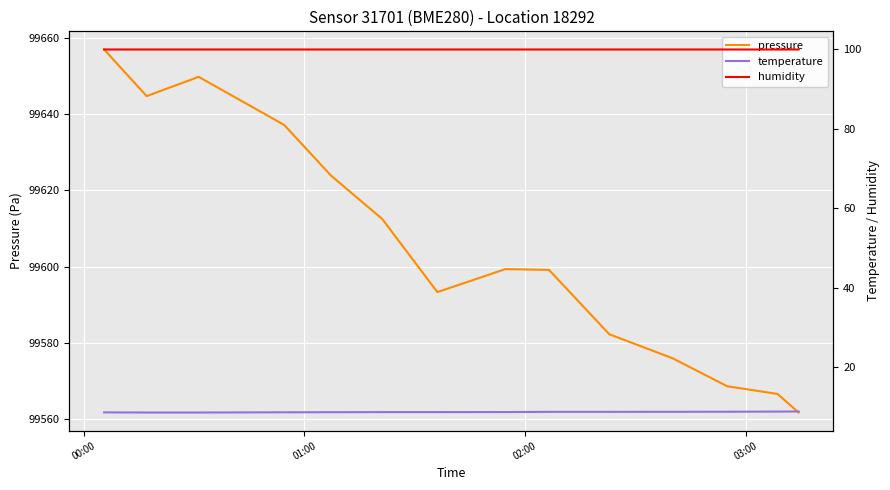

Does the chart display data point markers on the line(s)?

No